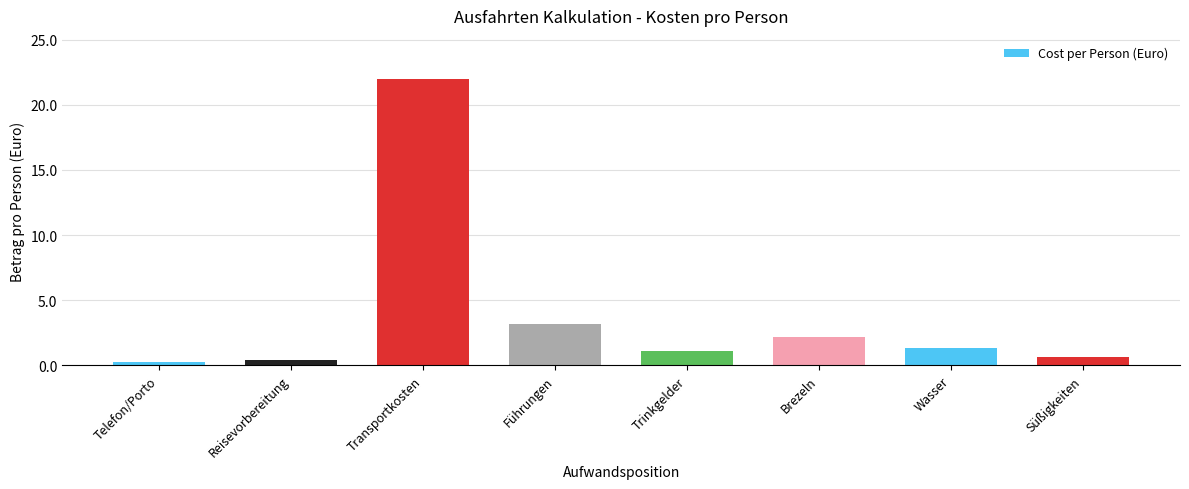

Reading right to left, what are all the values shown in this chart?

0.7	1.3	2.2	1.1	3.2	22.0	0.4	0.2